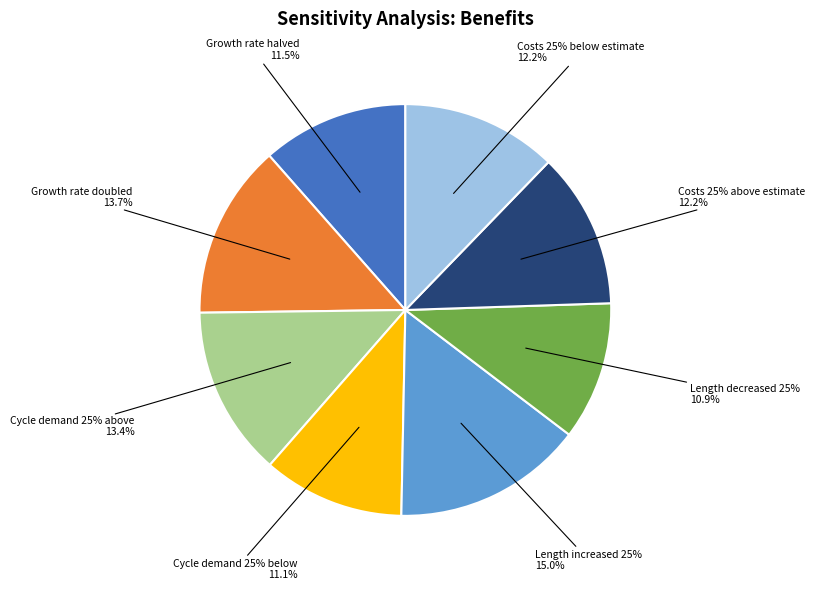

Is it true that Growth rate doubled is 14% of the pie?

True